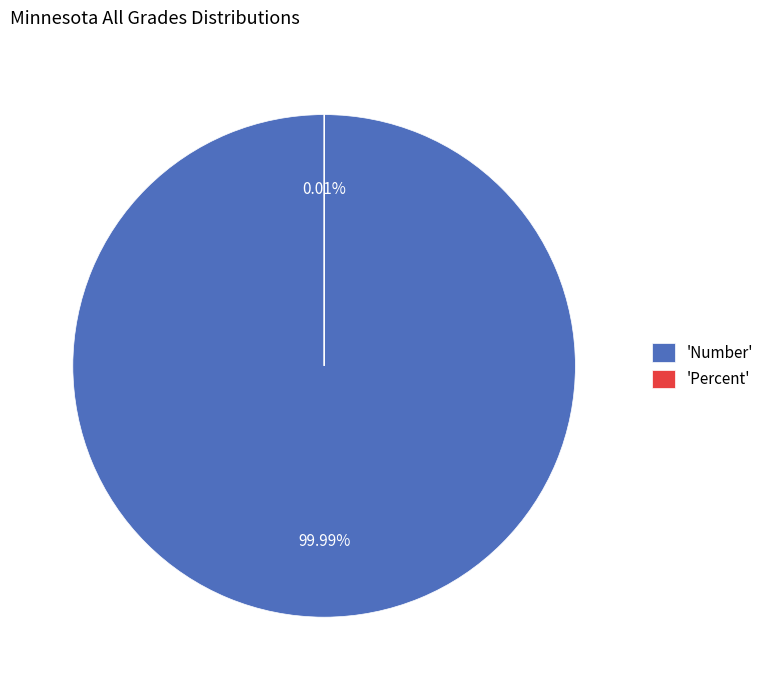

Does any single category account for the majority?

Yes